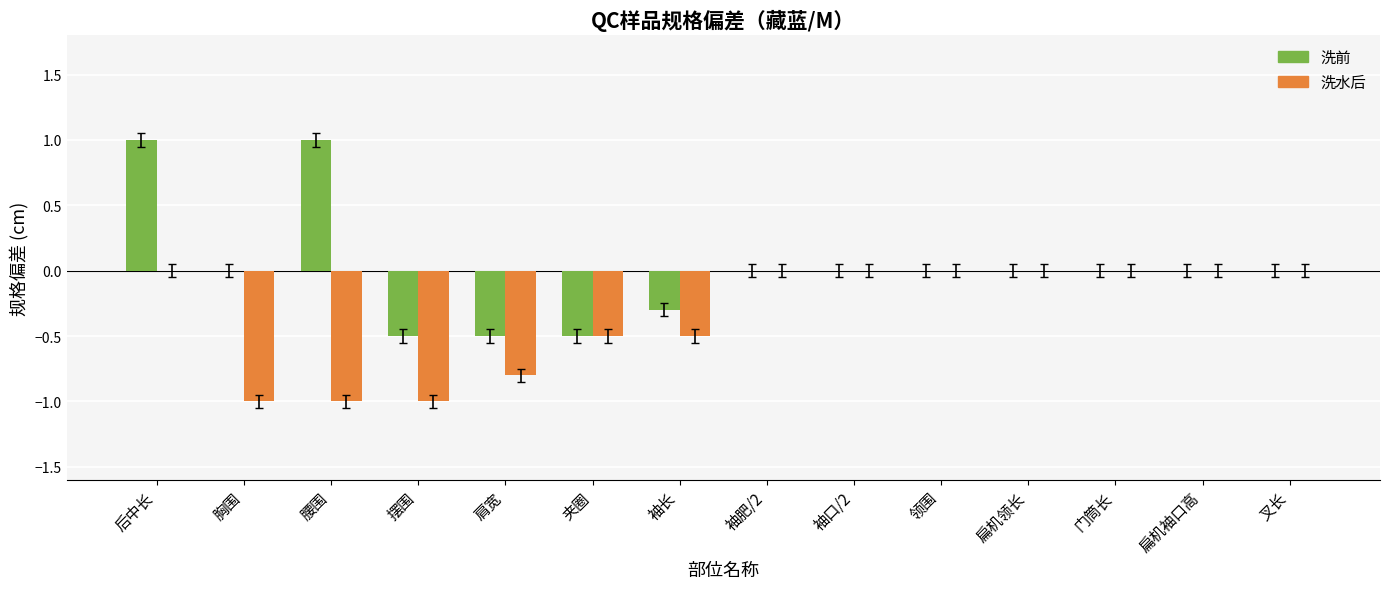

What is the approximate value of 洗水后 at 肩宽?

-0.8